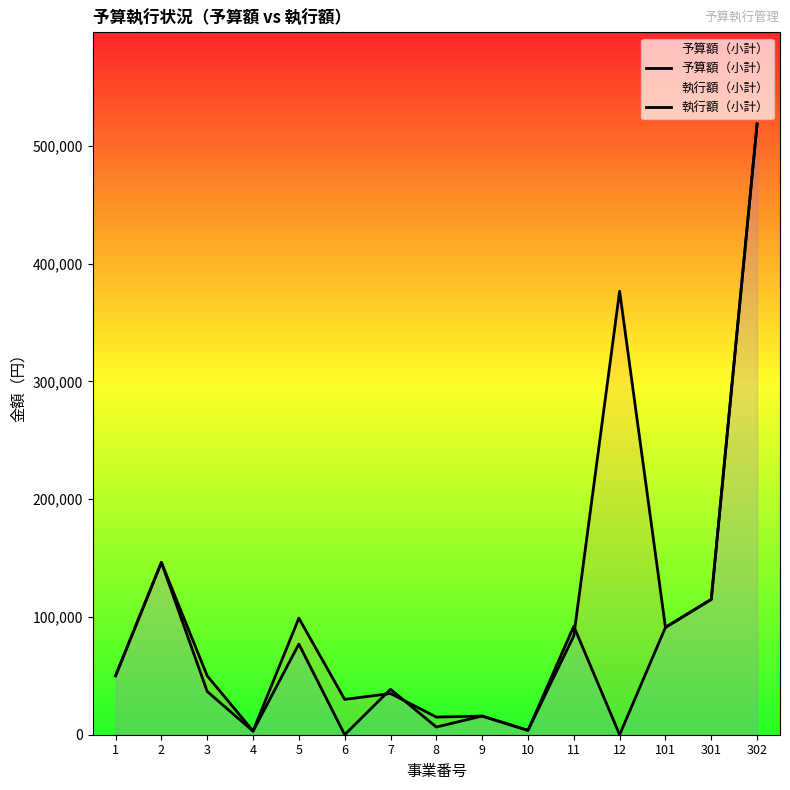

Rank the series by their average value, from highest to lowest.

予算額（小計）, 執行額（小計）